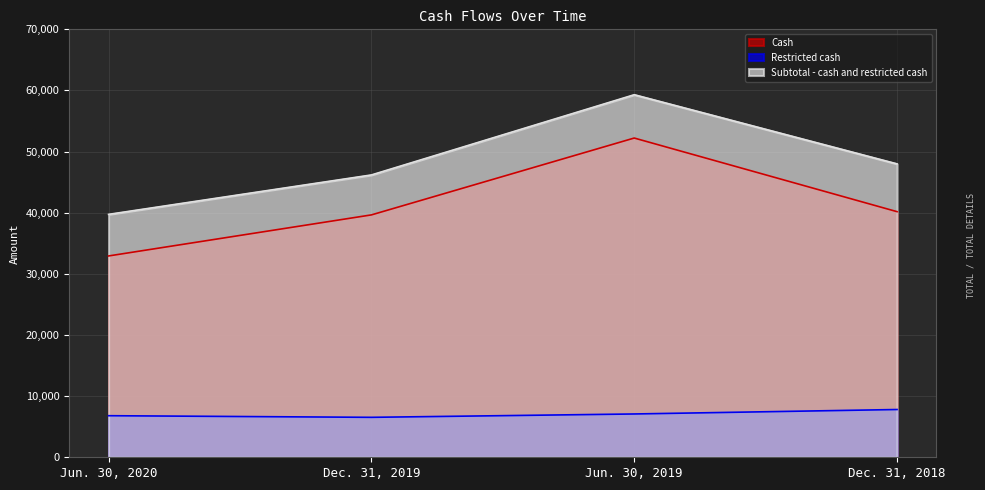

Reading left to right, extract all data points from this chart.

Cash: 32932	39647	52219	40175
Restricted cash: 6801	6534	7084	7813
Subtotal - cash and restricted cash: 39733	46181	59303	47988